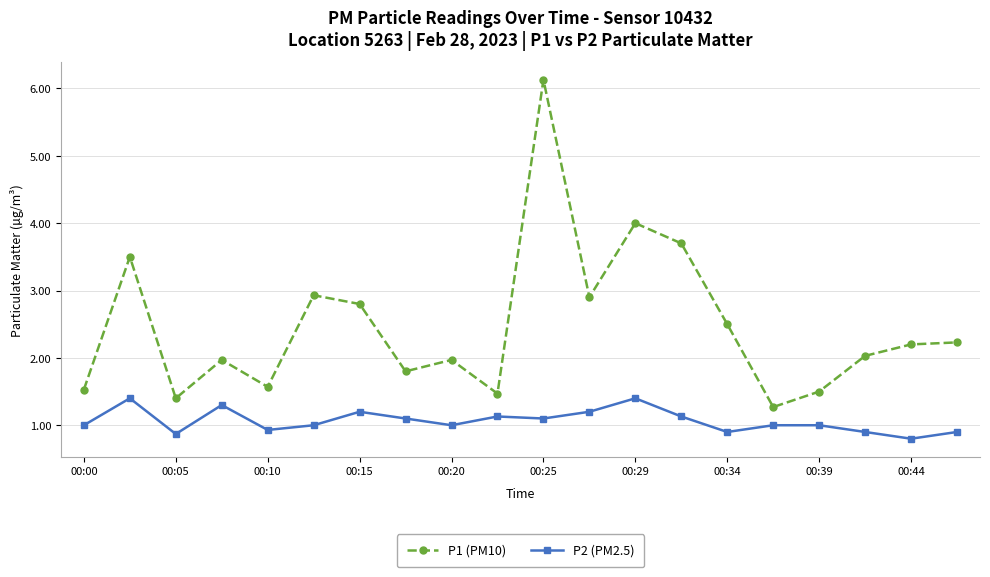

Which series has the largest total across all categories?

P1 (PM10)